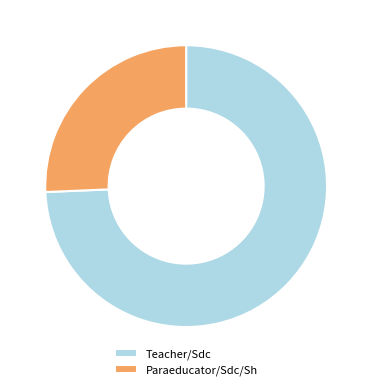

Is there any slice that represents more than half of the pie?

Yes